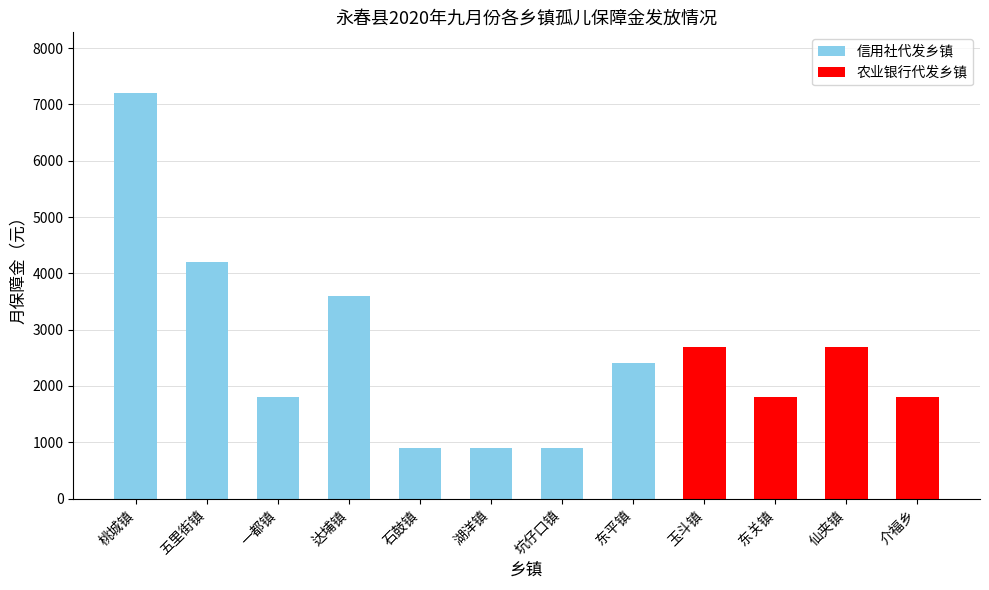

Which label corresponds to the largest value in the chart?

桃城镇